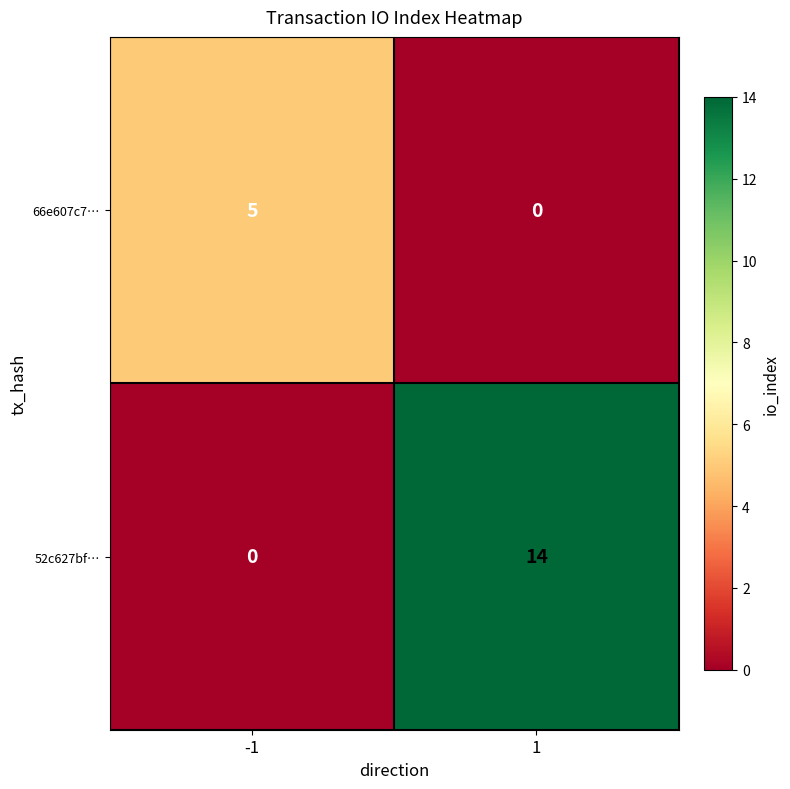

At which category is the sum across all series the highest?

1